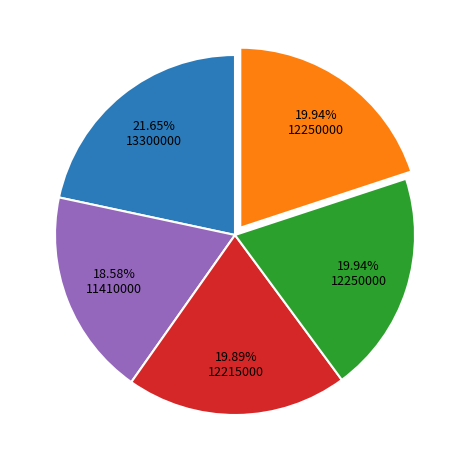

To the nearest percent, what is the average slice percentage?

20%